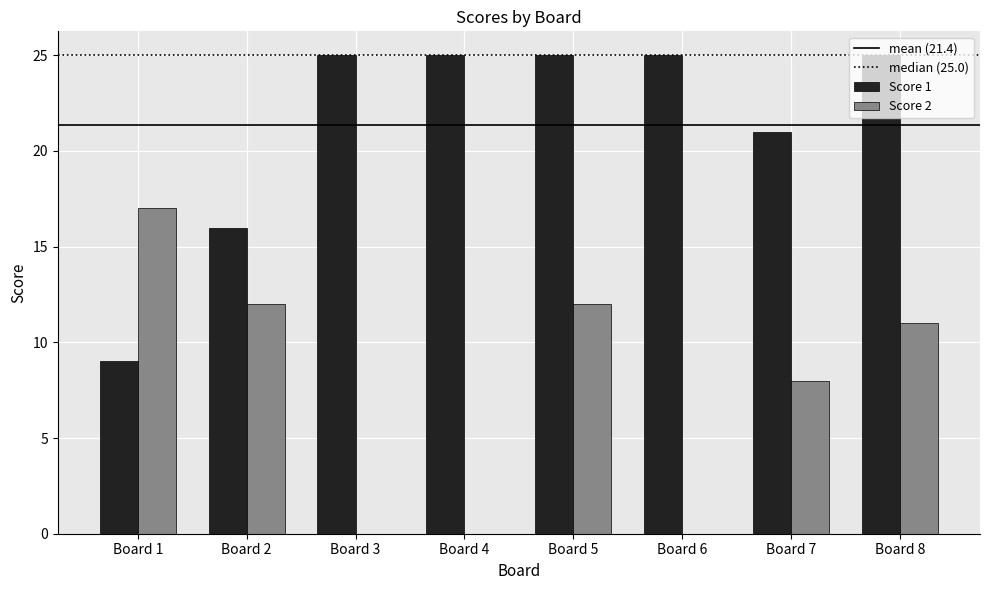

The Score 2 series shows 4 at Board 1. True or false?

False